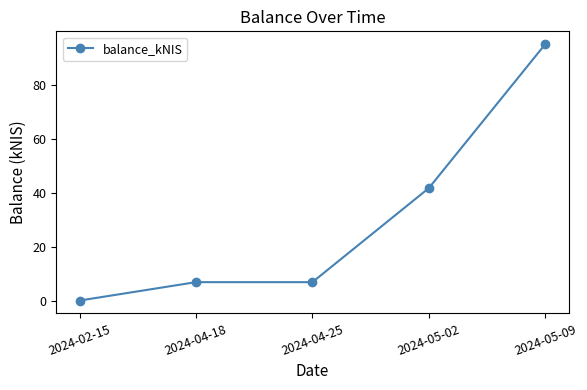

What is the average value?

30.1